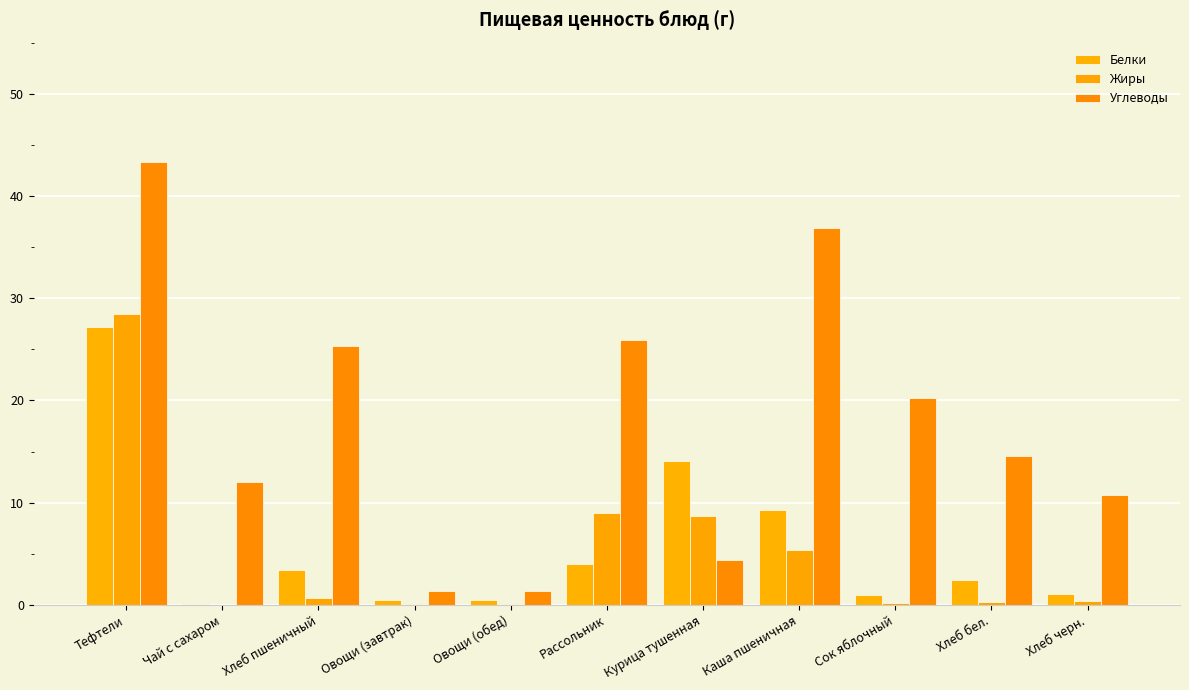

Is the value of Белки at Рассольник greater than the value of Углеводы at Курица тушенная?

No